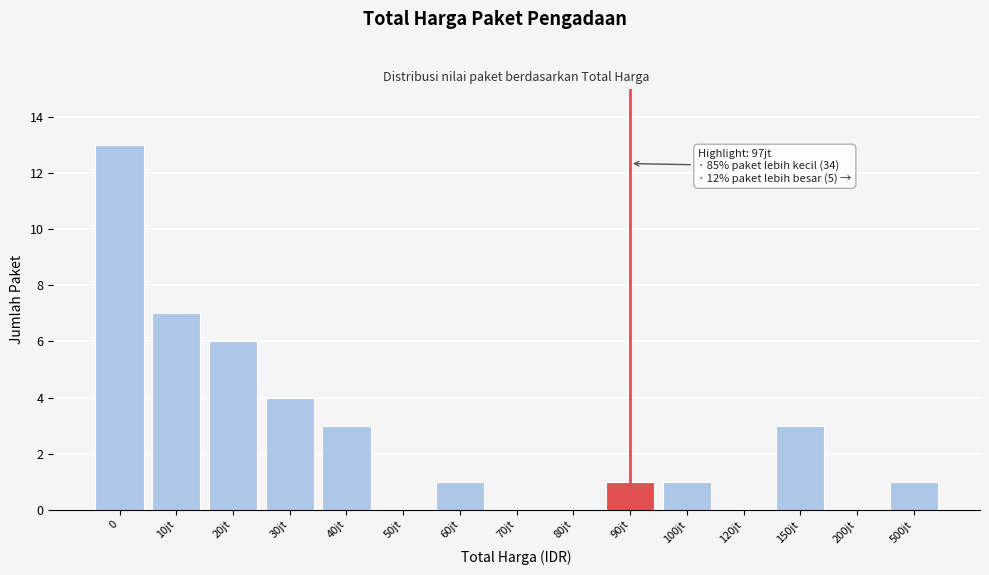

Reading left to right, list all the values displayed in this chart.

0=13	10jt=7	20jt=6	30jt=4	40jt=3	50jt=0	60jt=1	70jt=0	80jt=0	90jt=1	100jt=1	120jt=0	150jt=3	200jt=0	500jt=1